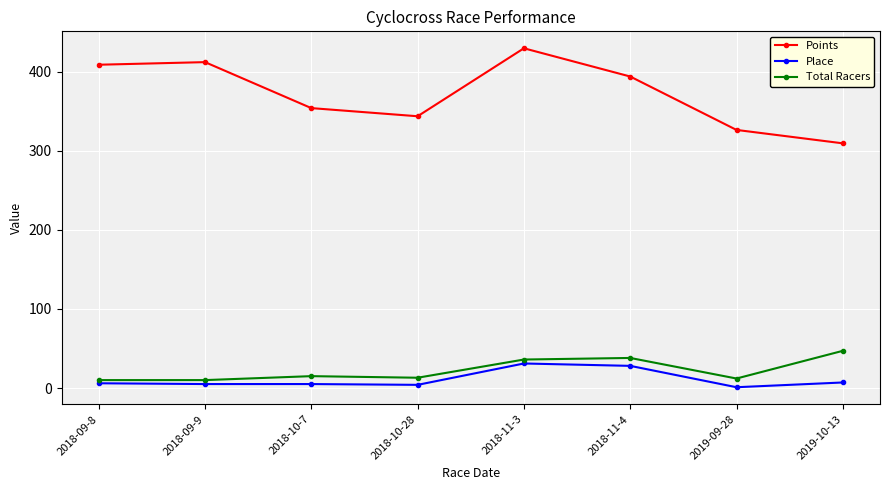

At which category does the chart reach its peak across all series?

2018-11-3